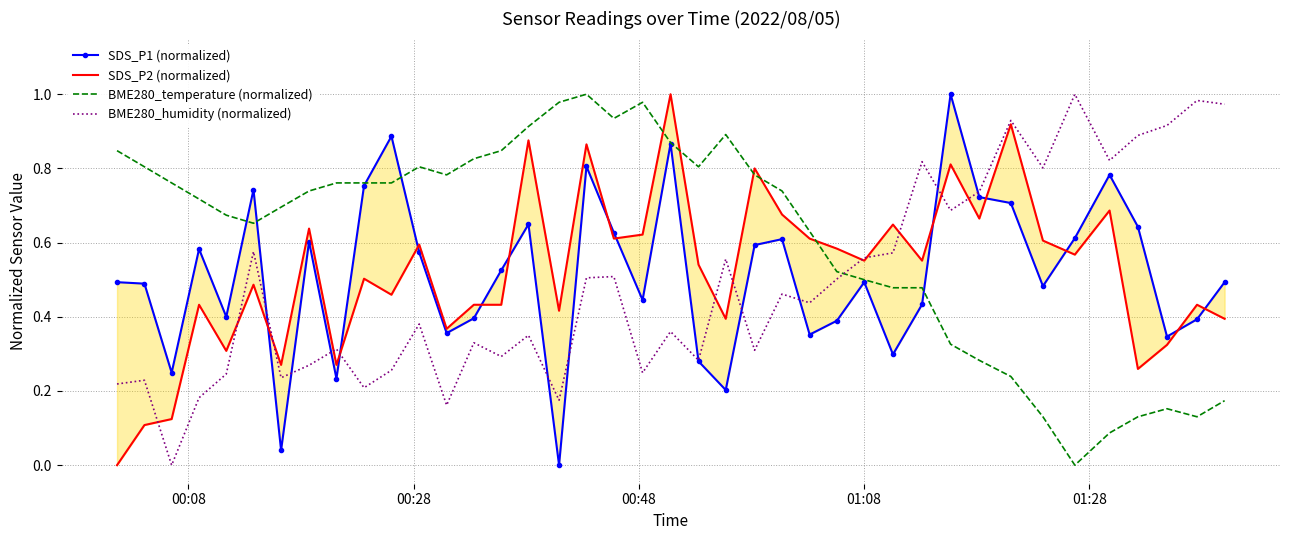

How many times do BME280_temperature (normalized) and BME280_humidity (normalized) cross each other?

1